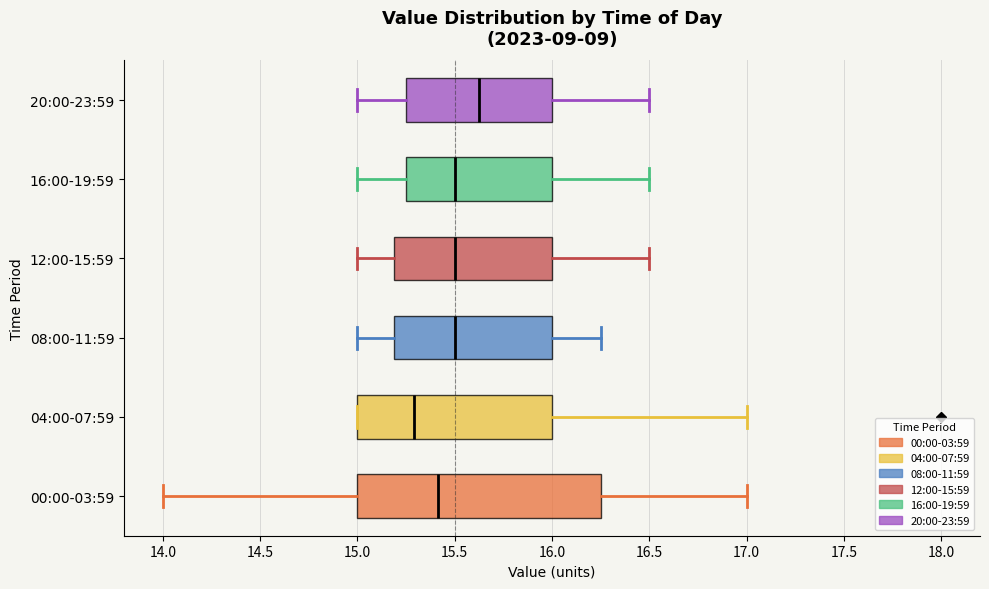

Where does the left whisker of the box for 08:00-11:59 end on the x-axis? The values are not printed on the chart, so give them approximately, as read against the axis.

15.00